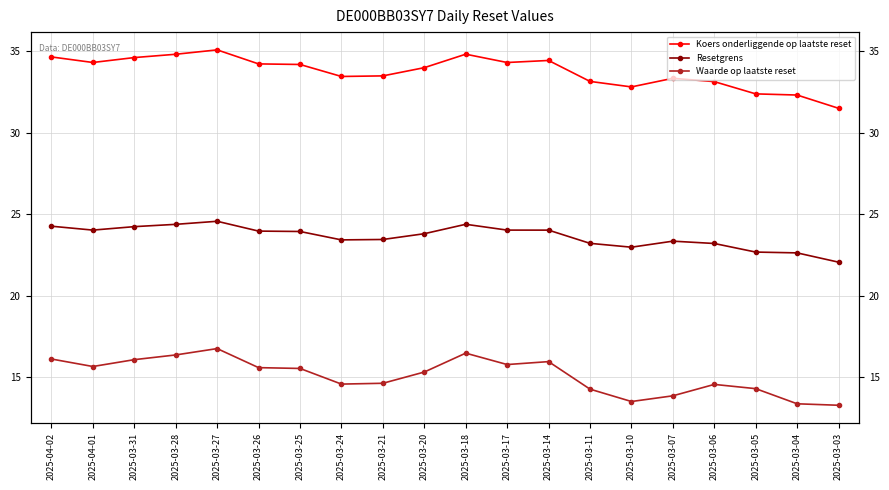

Rank the categories by Resetgrens value from lowest to highest.

2025-03-03, 2025-03-04, 2025-03-05, 2025-03-10, 2025-03-06, 2025-03-11, 2025-03-07, 2025-03-24, 2025-03-21, 2025-03-20, 2025-03-25, 2025-03-26, 2025-03-14, 2025-04-01, 2025-03-17, 2025-03-31, 2025-04-02, 2025-03-28, 2025-03-18, 2025-03-27